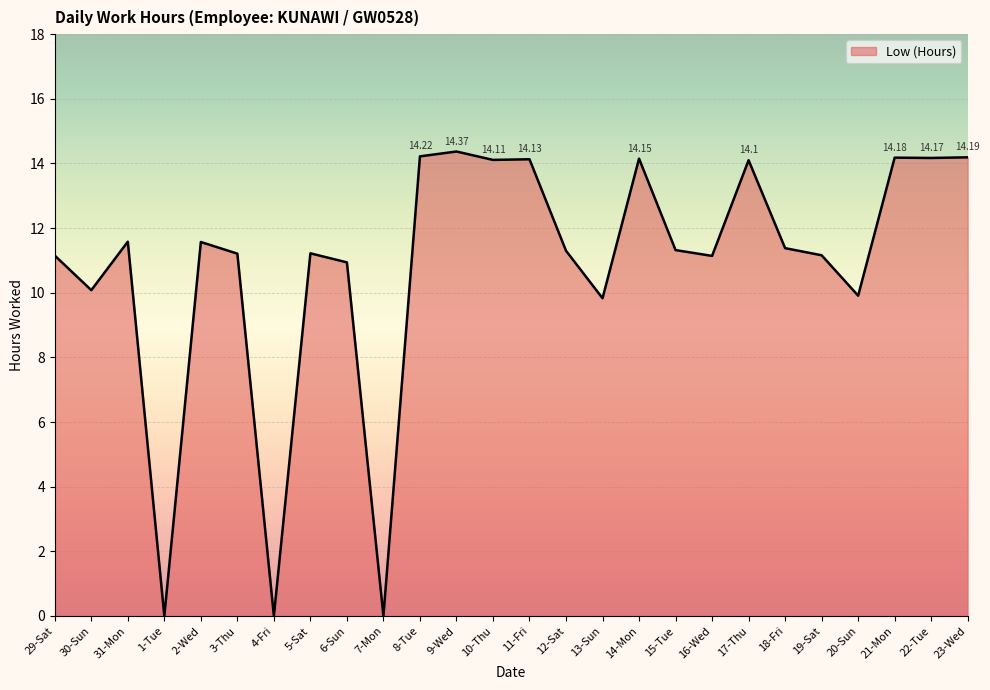

What is the difference between the maximum and minimum values?

14.4